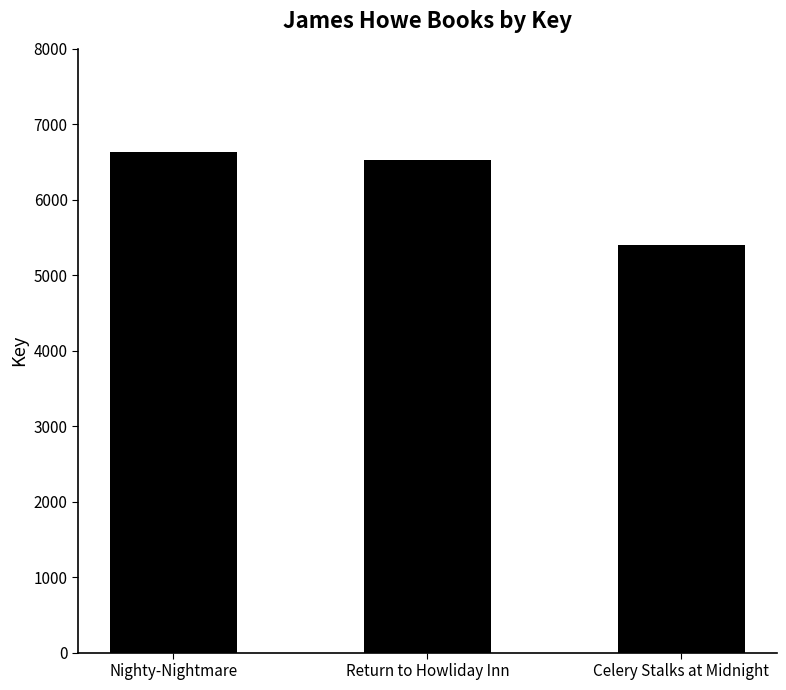

What is the maximum value shown in the chart?

6633